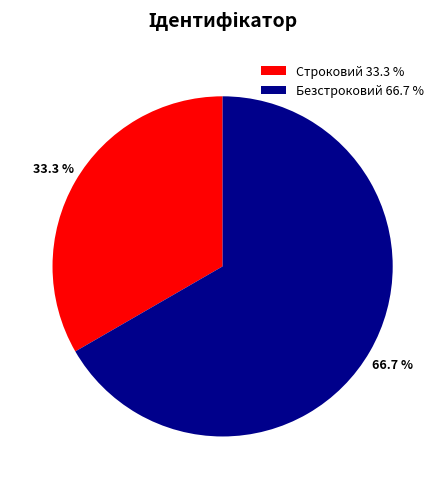

Which category has the biggest portion of the pie?

Безстроковий